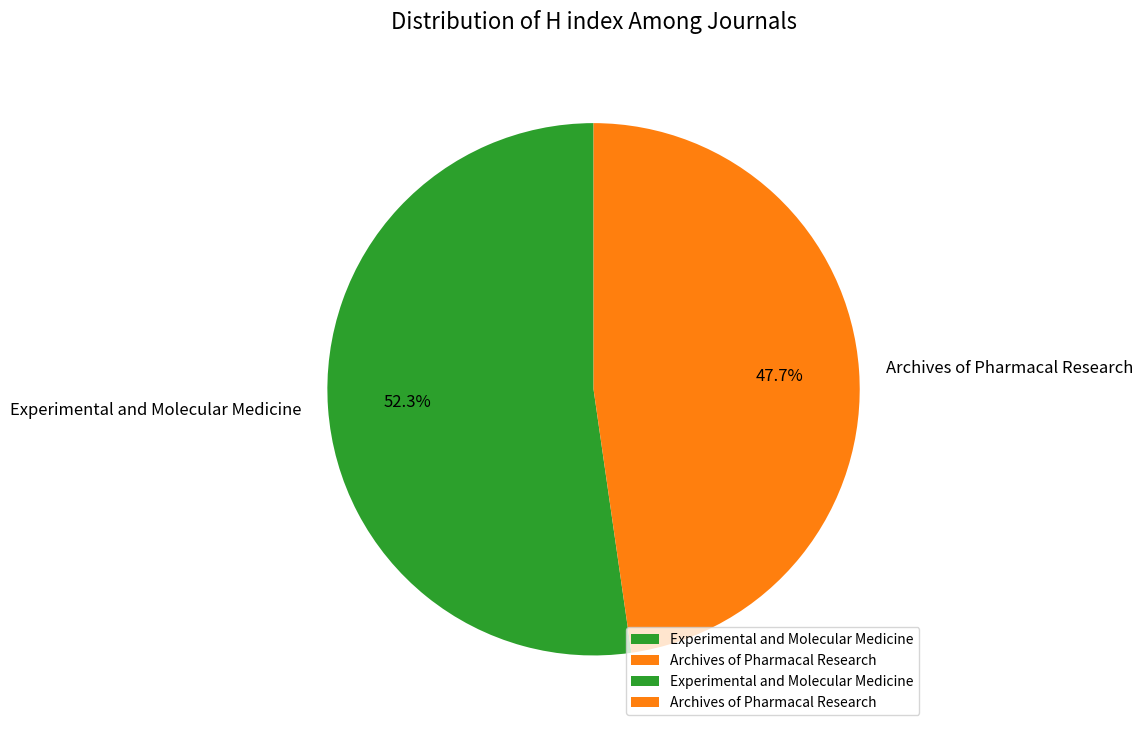

To the nearest percent, what is the difference between the Archives of Pharmacal Research and Experimental and Molecular Medicine slice percentages?

5%